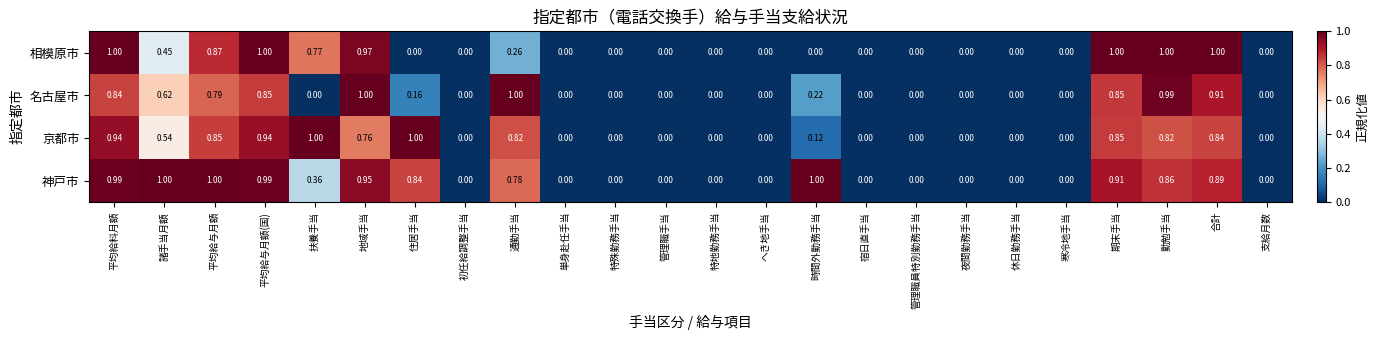

Rank the series at 平均給料月額 from lowest to highest value.

名古屋市, 京都市, 神戸市, 相模原市